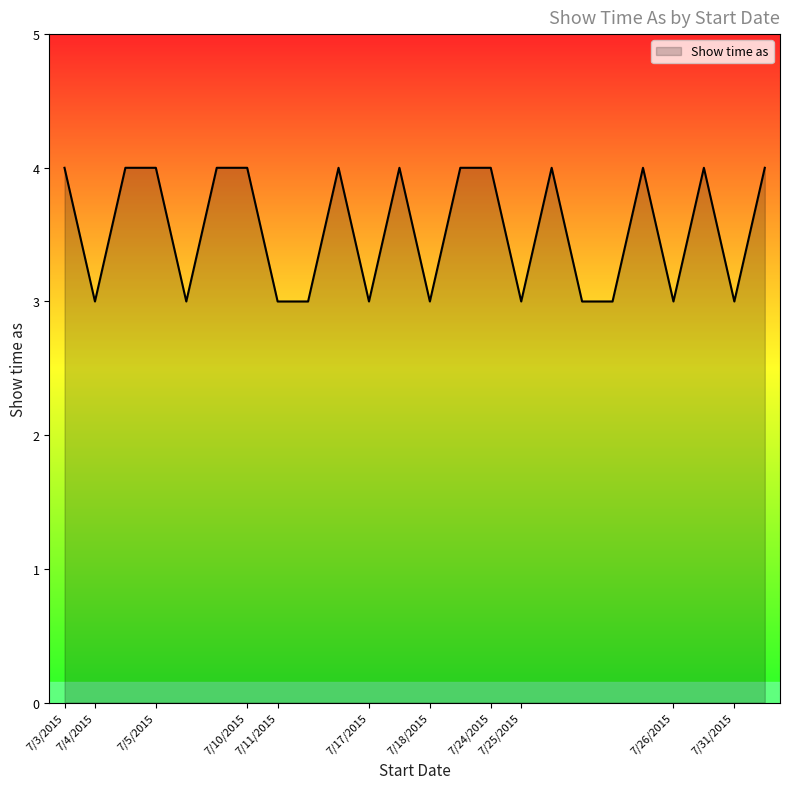

What is the minimum value shown in the chart?

3